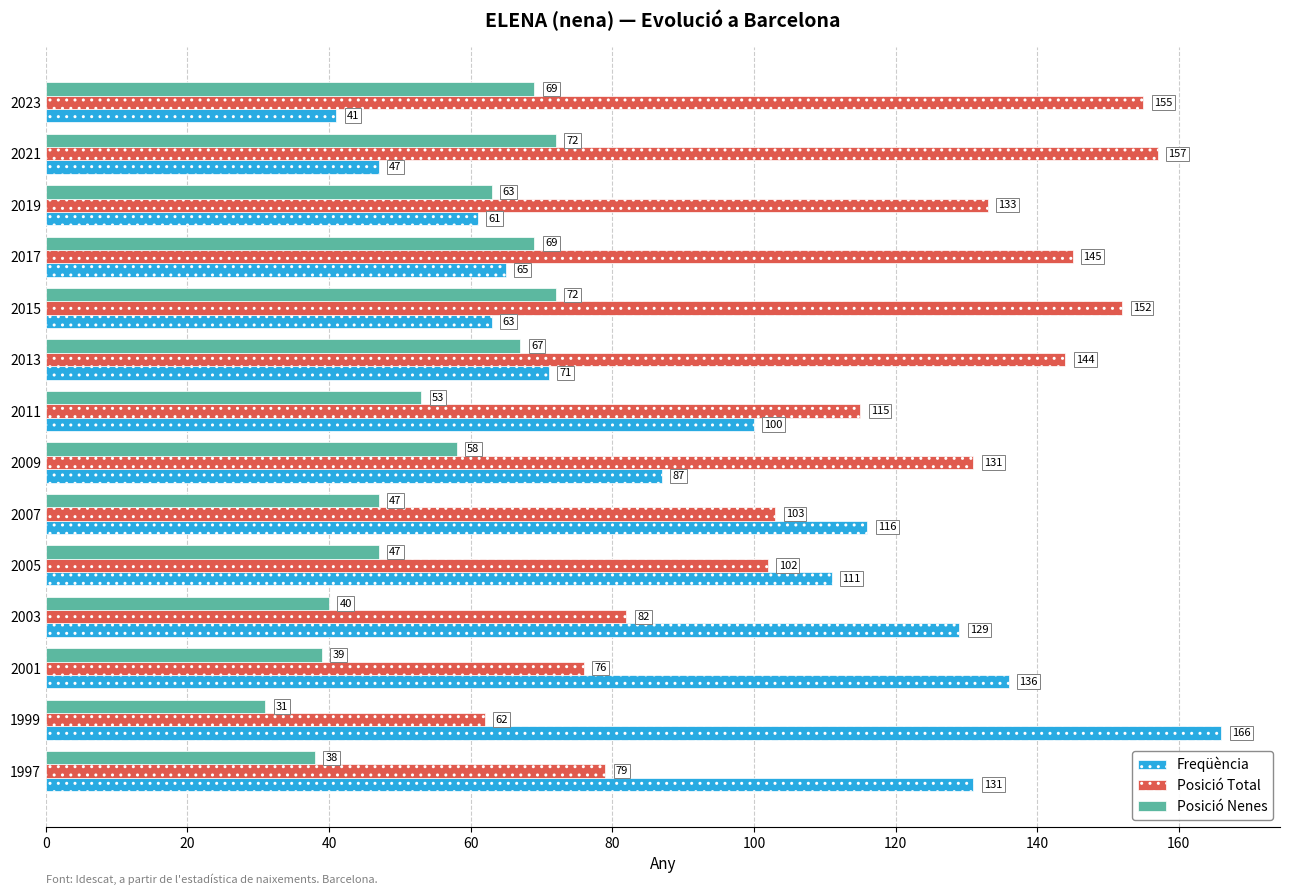

True or false: Posició Nenes has a value of 59 at 1997.

False